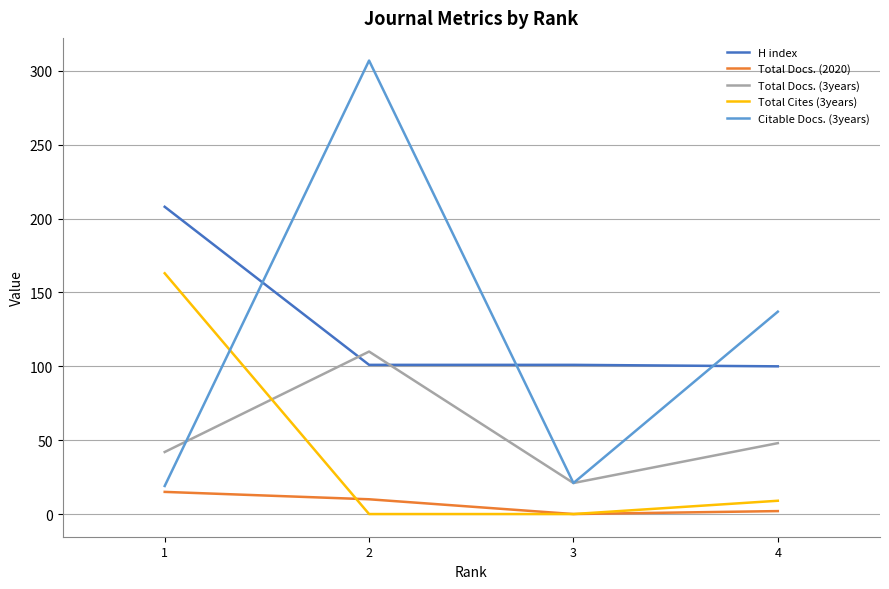

True or false: Total Docs. (2020) has a value of 2 at 4.

True